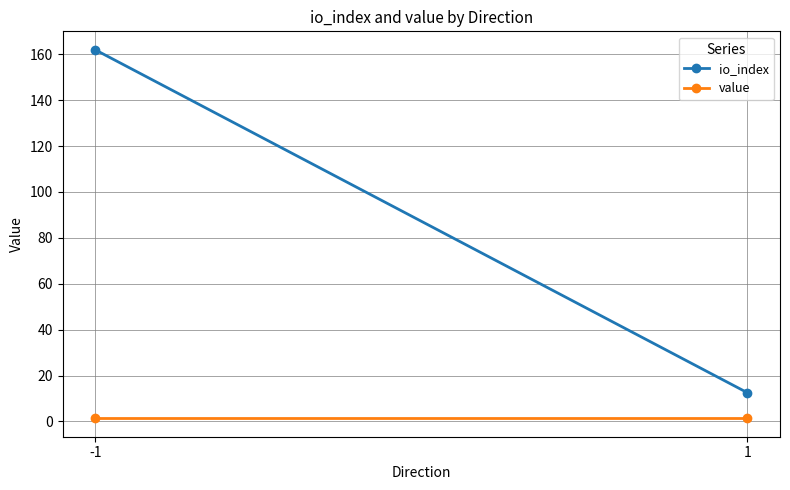

The value of value at -1 is 1.3. True or false?

True